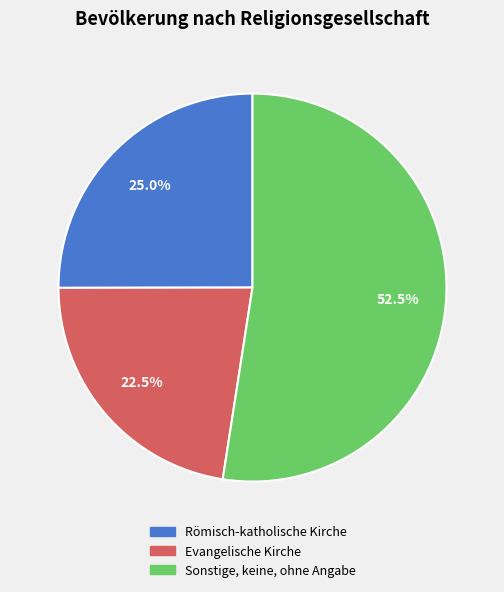

To the nearest percent, what is the average slice percentage?

33%